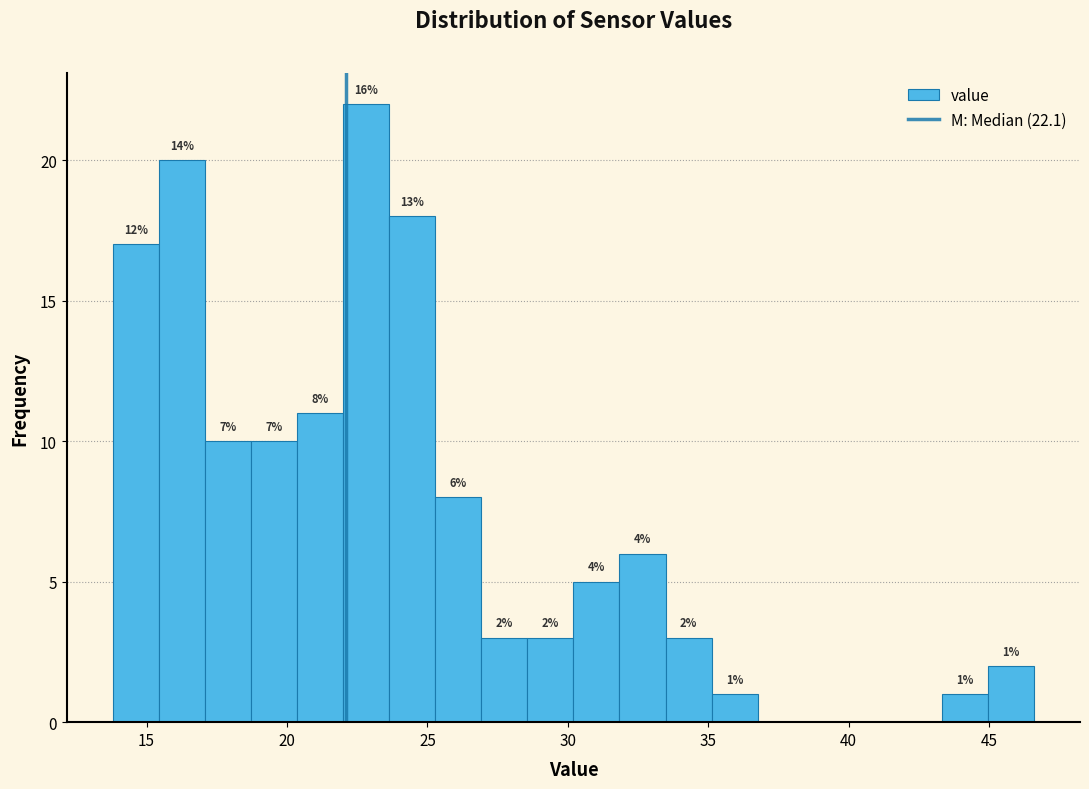

Around what value on the x-axis is the tallest bar? Give the approximate position of its centre, as read against the axis.

23.0